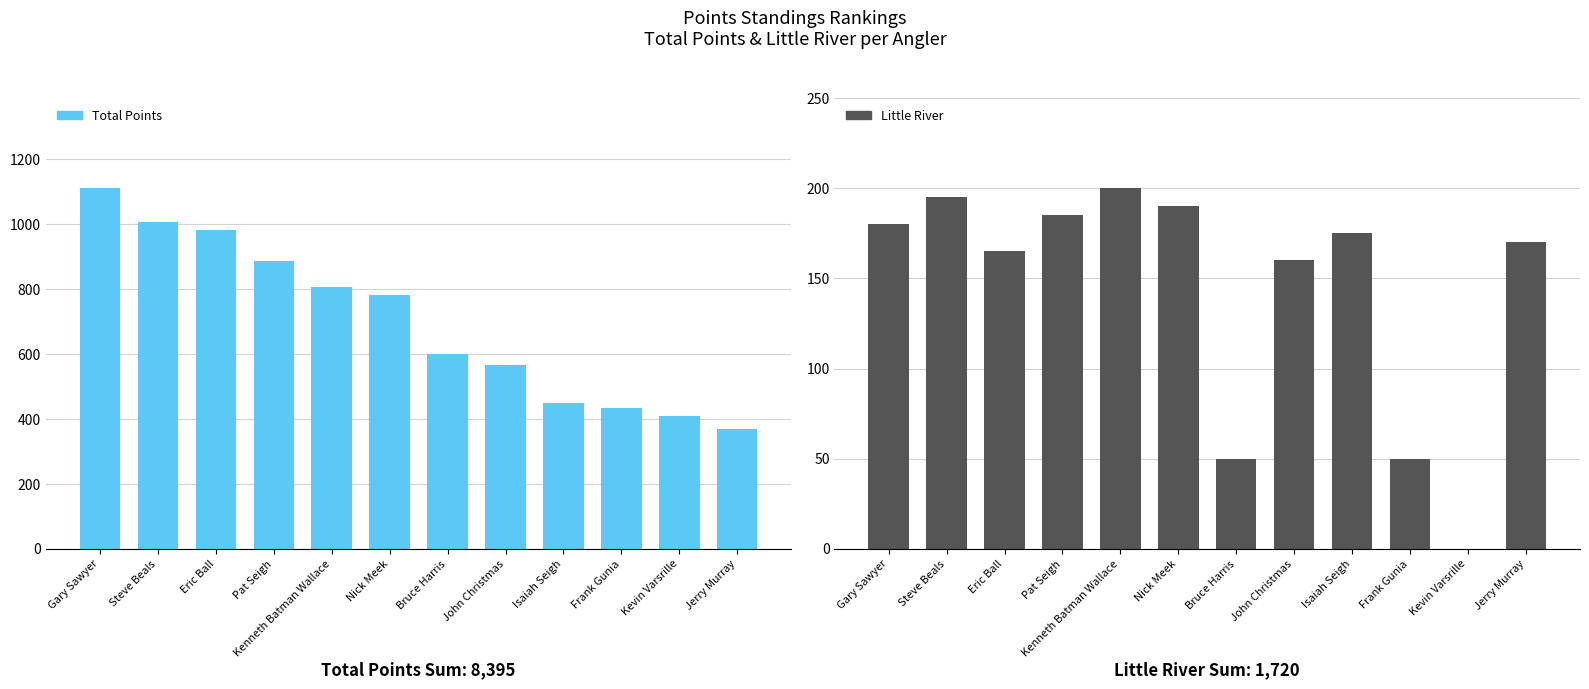

What is the lowest value of the Total Points series?

370